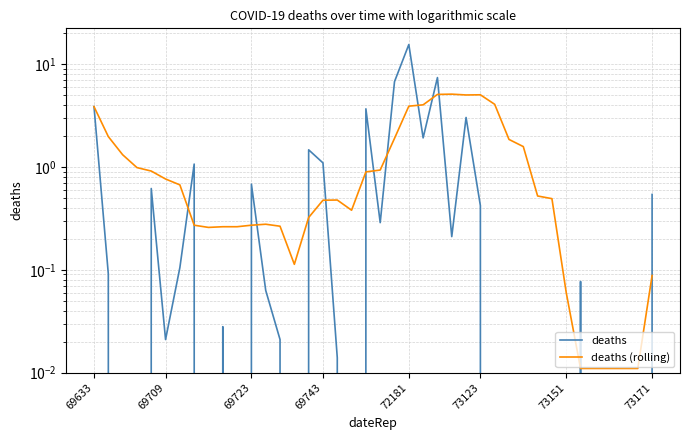

How many lines are shown in the chart?

2